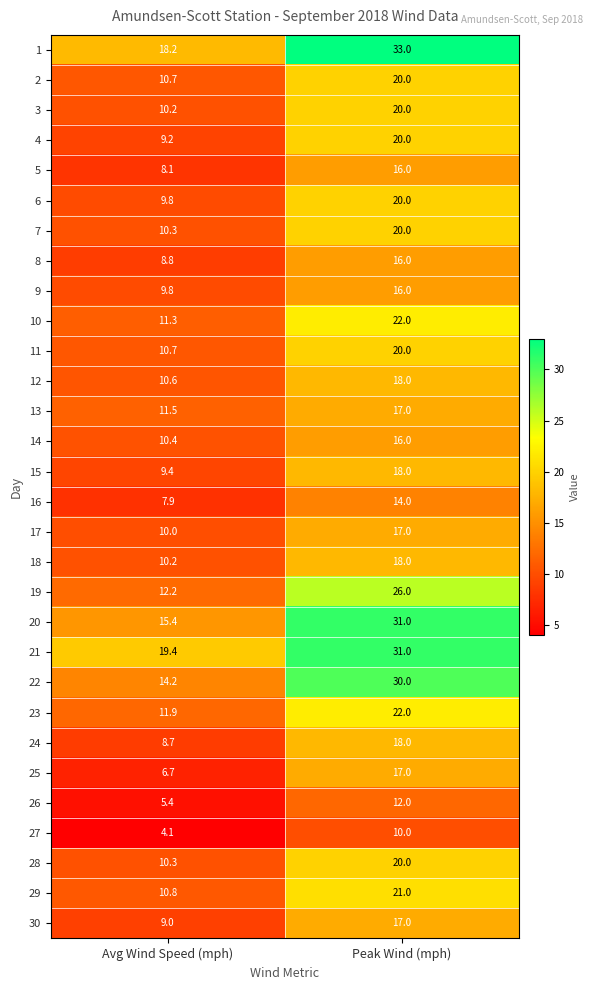

The 19 series shows 16.9 at Avg Wind Speed (mph). True or false?

False